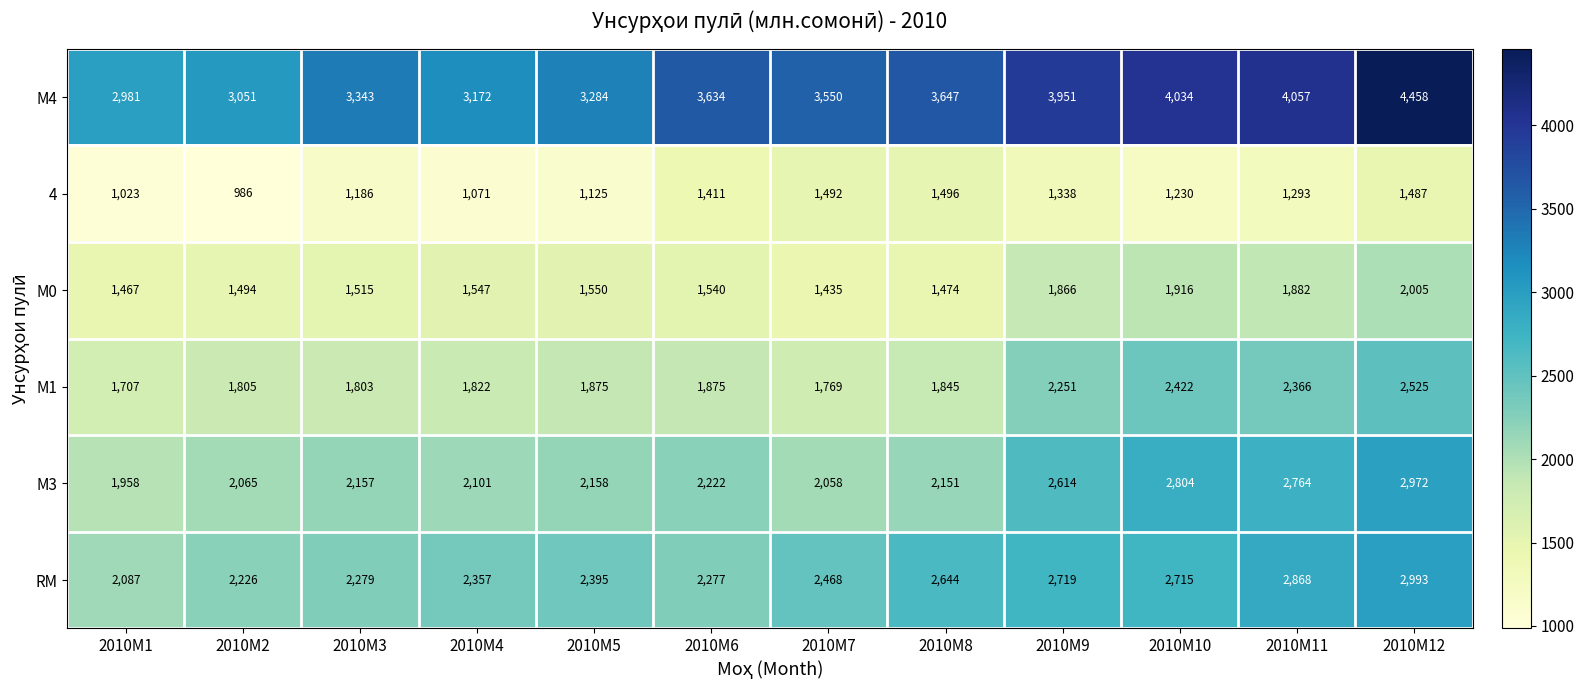

Which series has the widest spread of values?

М4